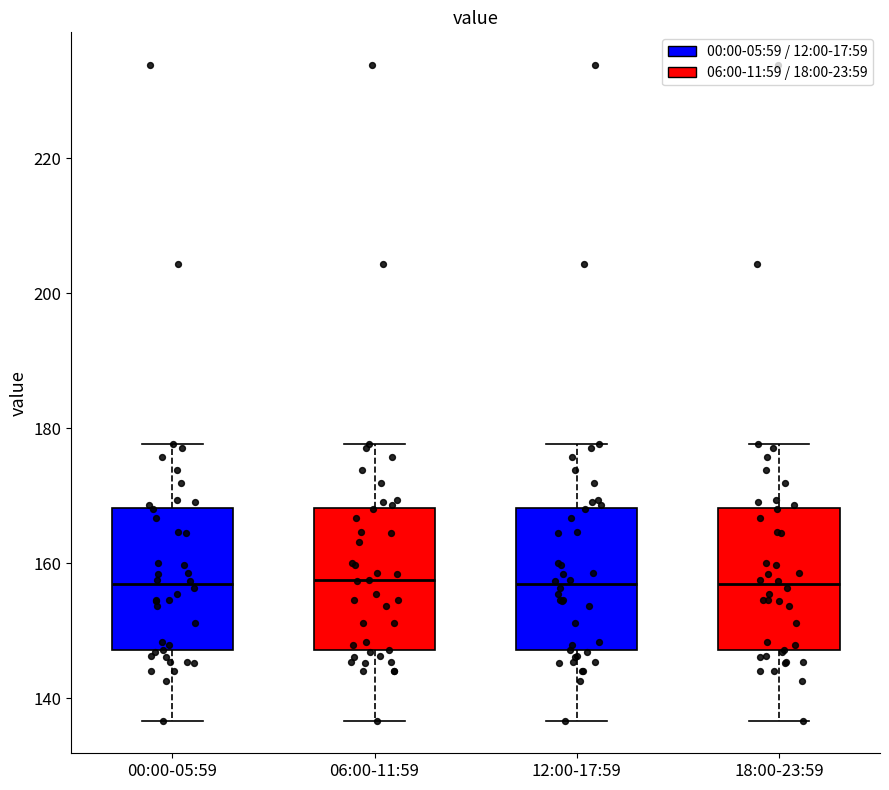

Where does the median line of the box for 00:00-05:59 sit on the y-axis? The values are not printed on the chart, so give them approximately, as read against the axis.

156